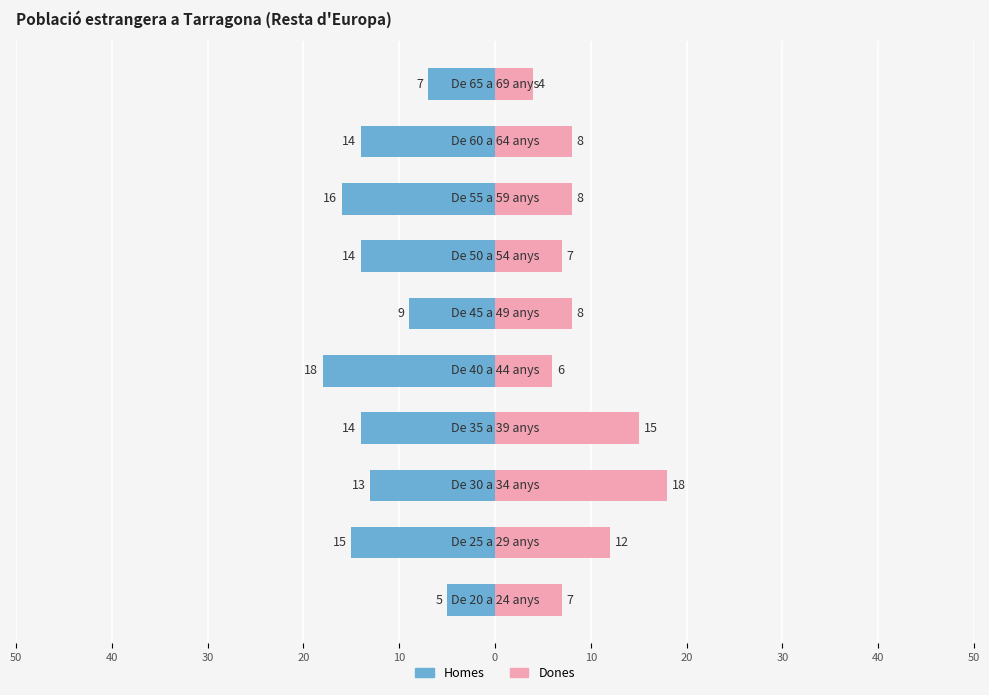

How many data points in Dones are less than 8?

4